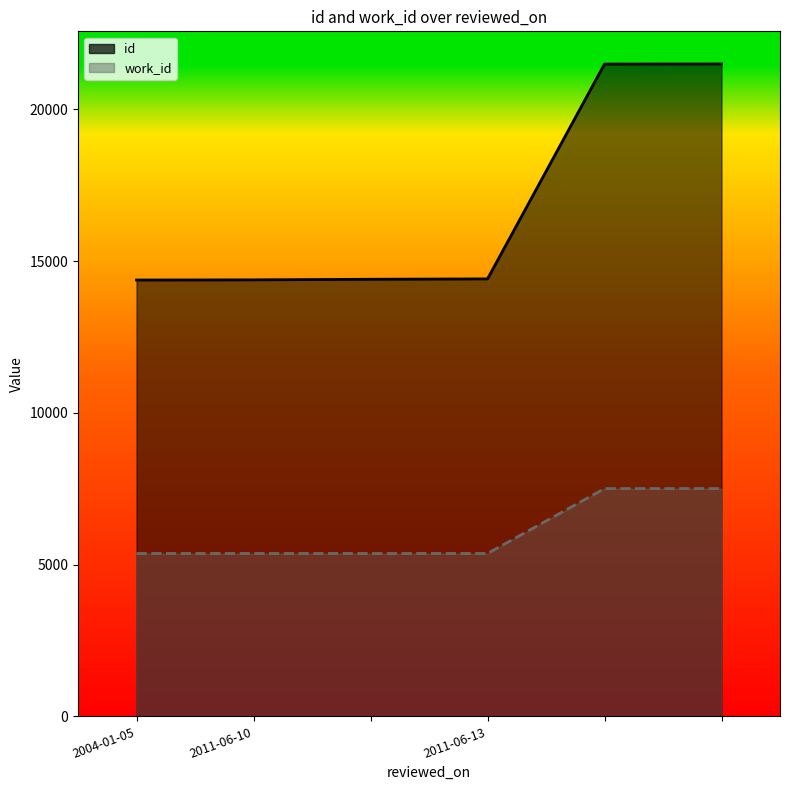

True or false: id has more than 0 interior local peaks.

False